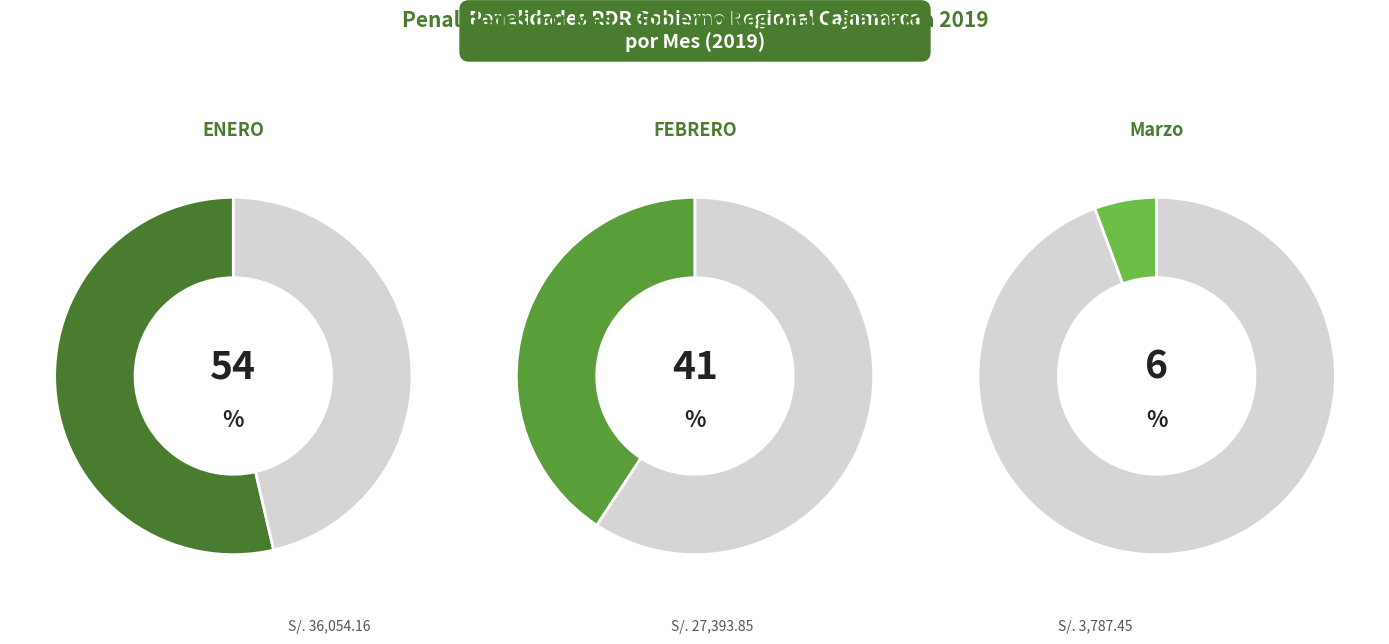

The Marzo slice represents 6% of the pie. True or false?

True